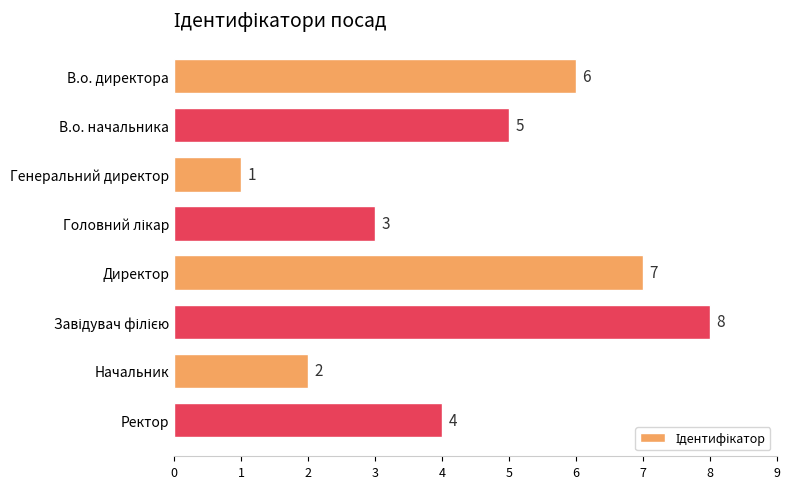

How many series are shown in this chart?

1